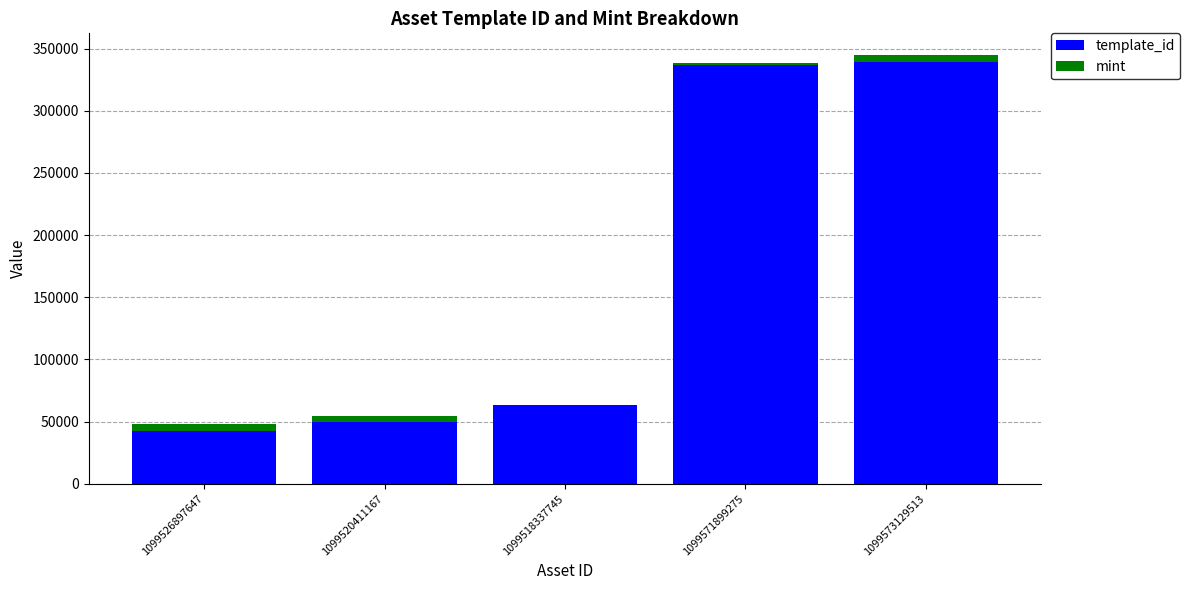

How many data points does each series have?

5